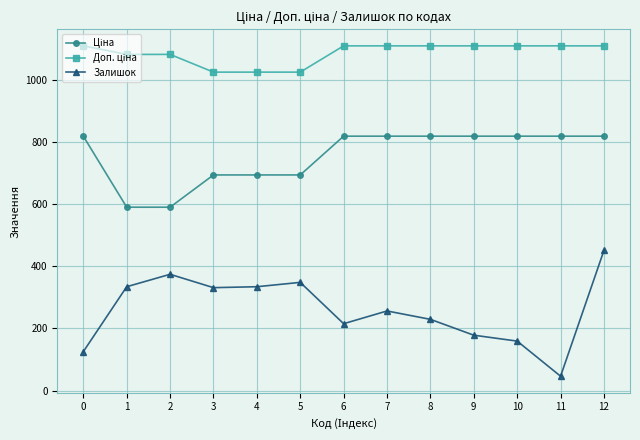

The Залишок series shows 348.0 at 5. True or false?

True